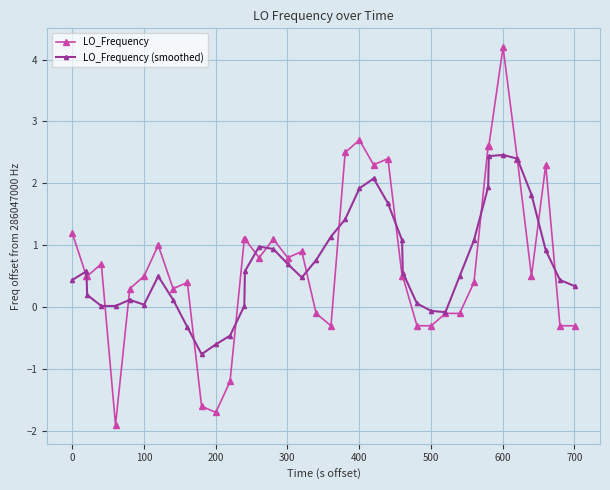

True or false: LO_Frequency (smoothed) has more than 2 interior local peaks.

True